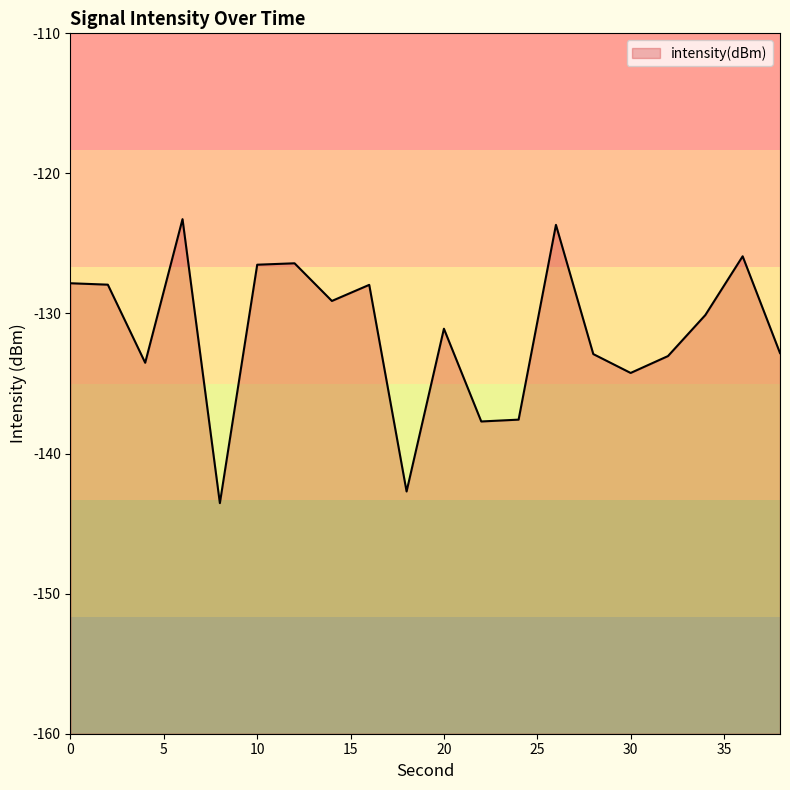

What is the greatest value displayed?

-123.3